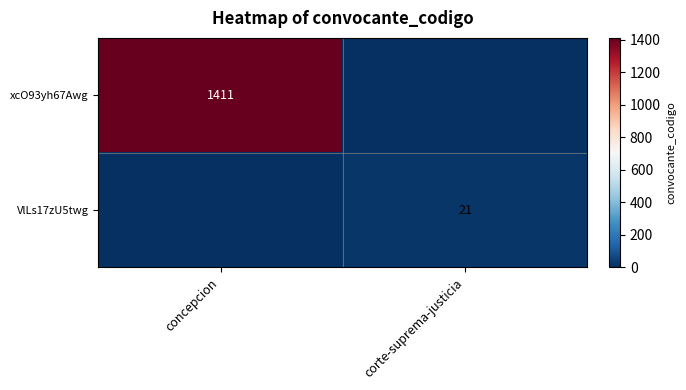

Is it true that VlLs17zU5twg equals 34 at corte-suprema-justicia?

False